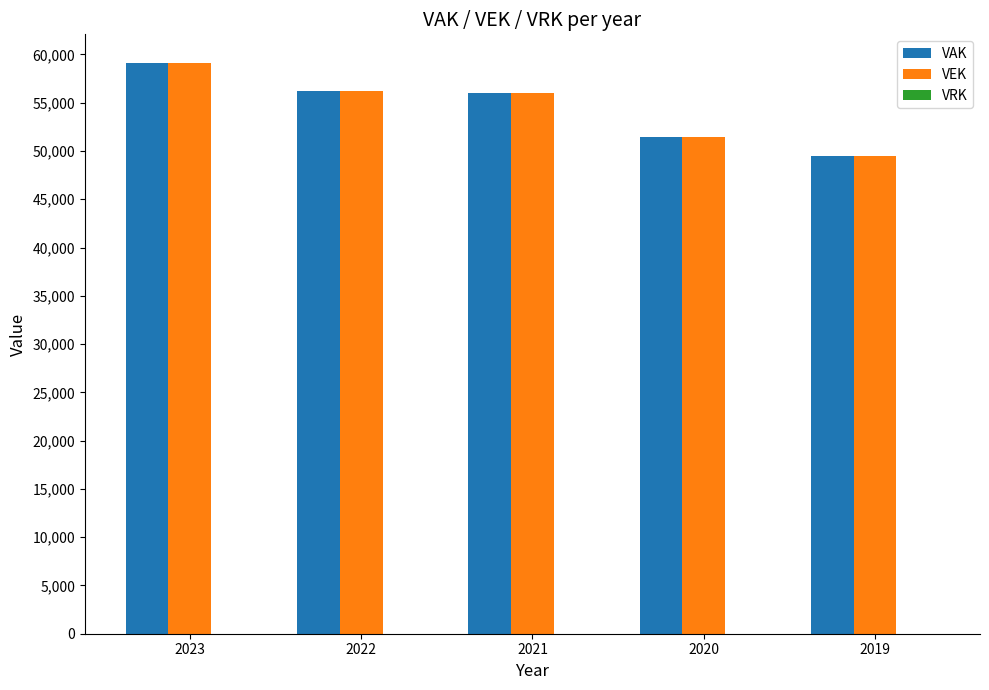

The VAK series shows 59122 at 2023. True or false?

True